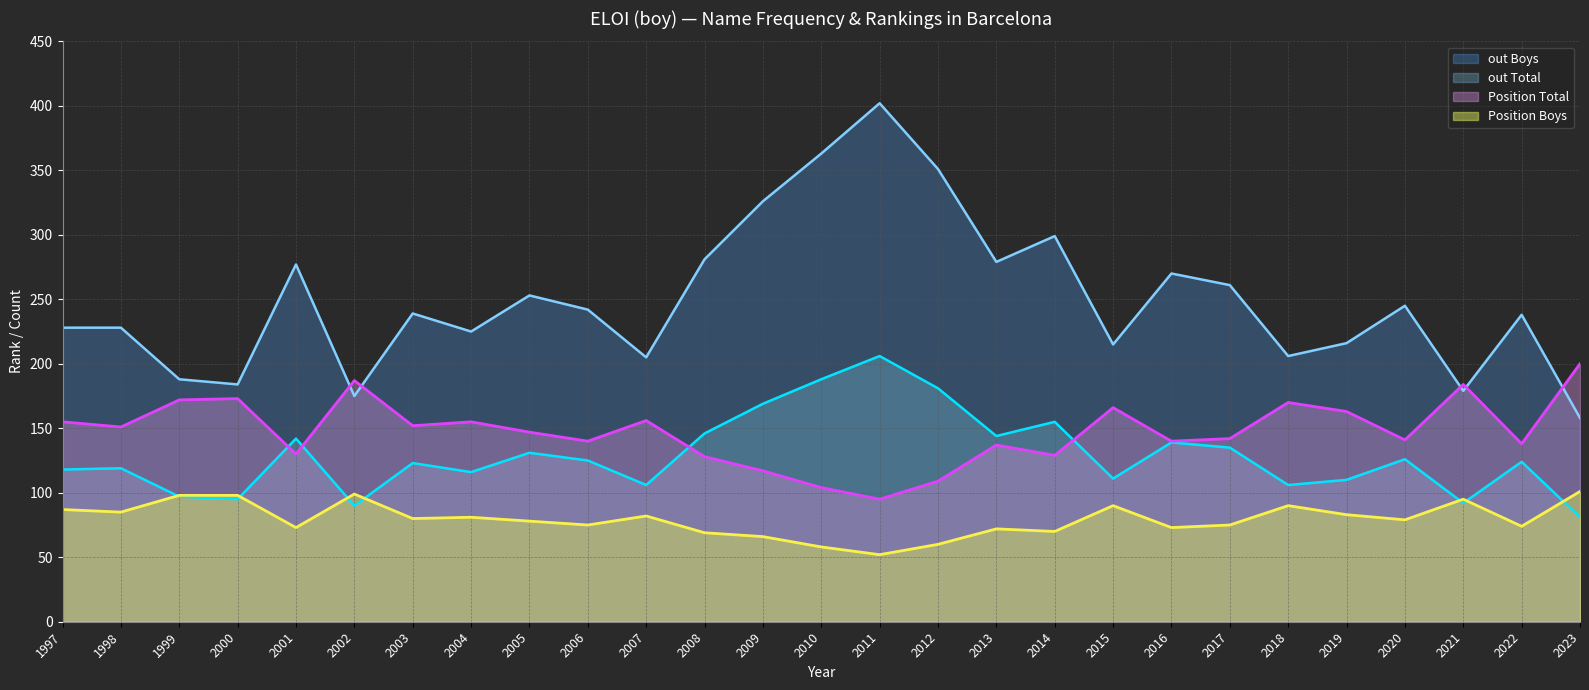

What is the sum of the out Total values at 2013 and 2003?

267